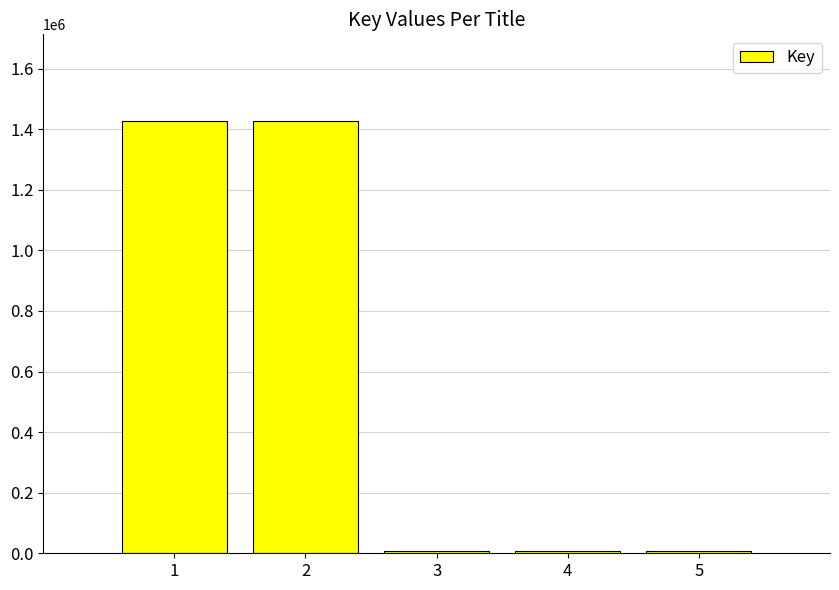

What is the average value?

575560